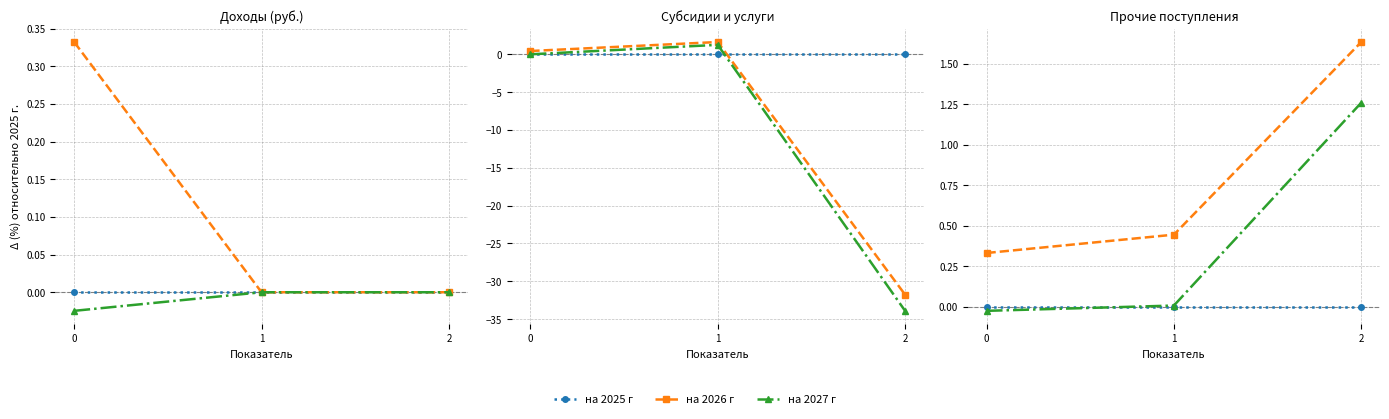

Where does the на 2027 г series first go above 0?

1